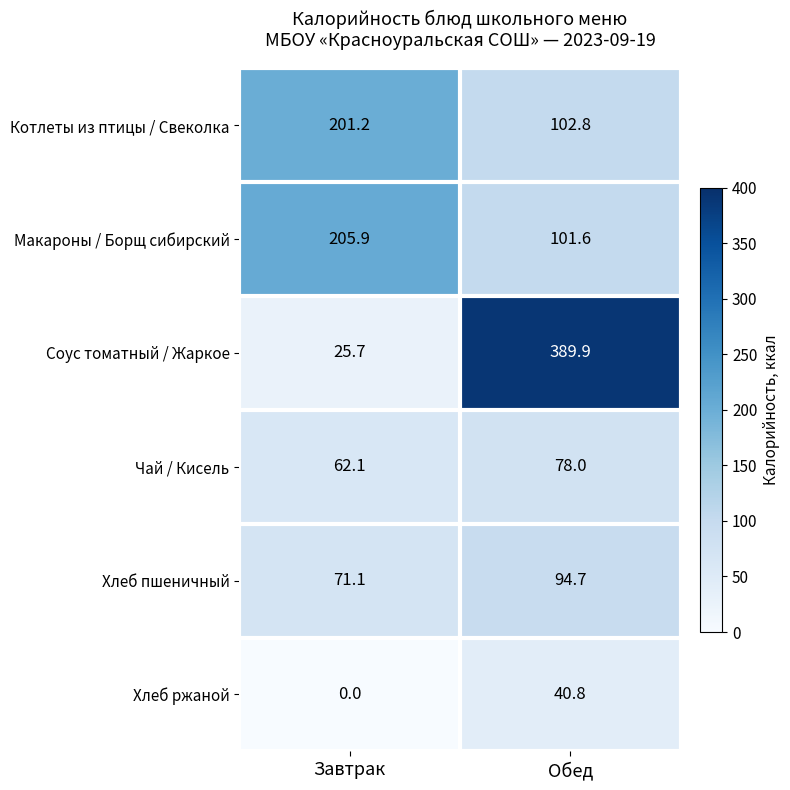

List the series in order of their peak value, lowest first.

Хлеб ржаной, Чай / Кисель, Хлеб пшеничный, Котлеты из птицы / Свеколка, Макароны / Борщ сибирский, Соус томатный / Жаркое